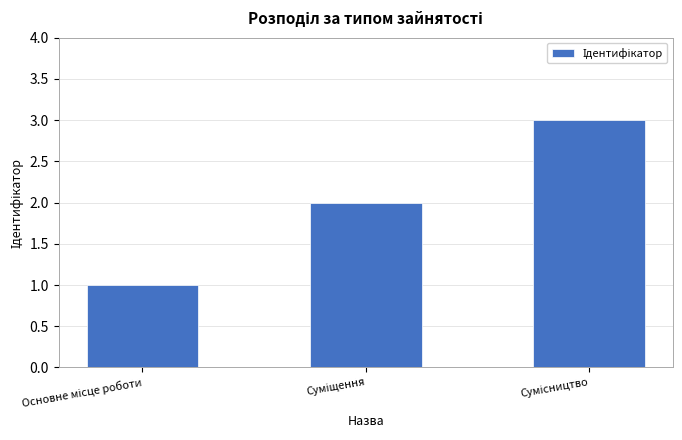

What is the smallest value displayed?

1